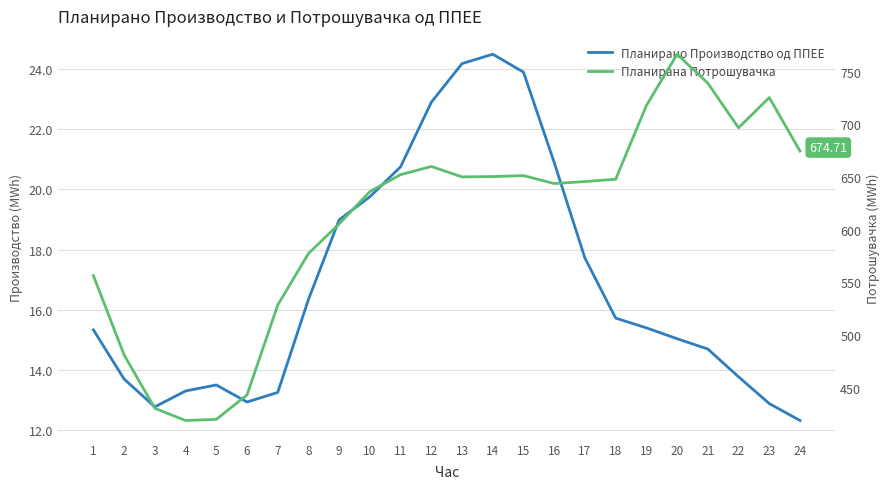

Reading left to right, extract all data points from this chart.

Планирано Производство од ППЕЕ: 1=15.3	2=13.7	3=12.8	4=13.3	5=13.5	6=12.9	7=13.3	8=16.3	9=19.0	10=19.8	11=20.7	12=22.9	13=24.2	14=24.5	15=23.9	16=20.9	17=17.7	18=15.7	19=15.4	20=15.0	21=14.7	22=13.8	23=12.9	24=12.3
Планирана Потрошувачка: 1=556.4	2=481.1	3=430.4	4=418.8	5=419.9	6=443.0	7=528.4	8=577.4	9=605.6	10=636.3	11=652.3	12=660.1	13=650.2	14=650.5	15=651.4	16=643.9	17=645.7	18=648.0	19=718.0	20=766.7	21=739.2	22=696.8	23=725.6	24=674.7